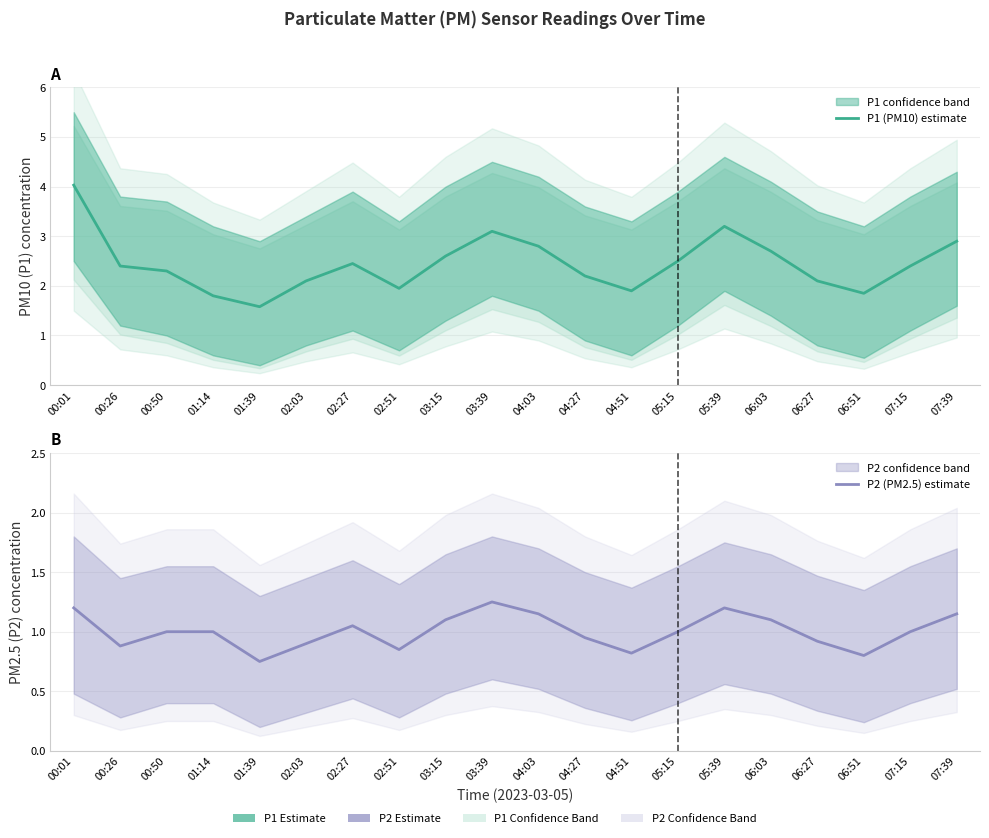

In P2 (PM2.5) estimate, how many points are lower than both neighbors (excluding endpoints)?

5